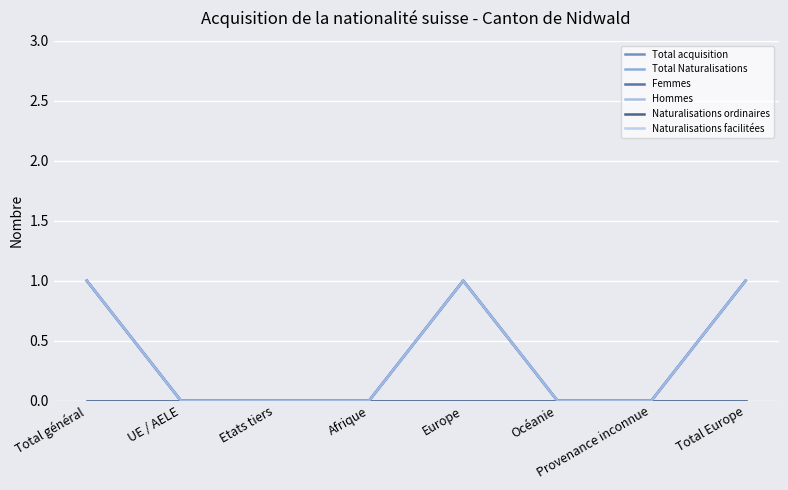

True or false: Hommes and Total Naturalisations cross at least once.

False